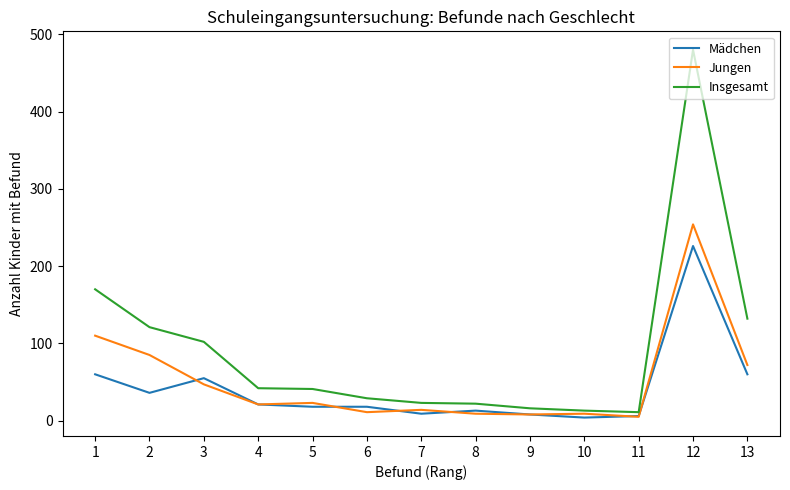

Which series has the largest range (max minus min)?

Insgesamt